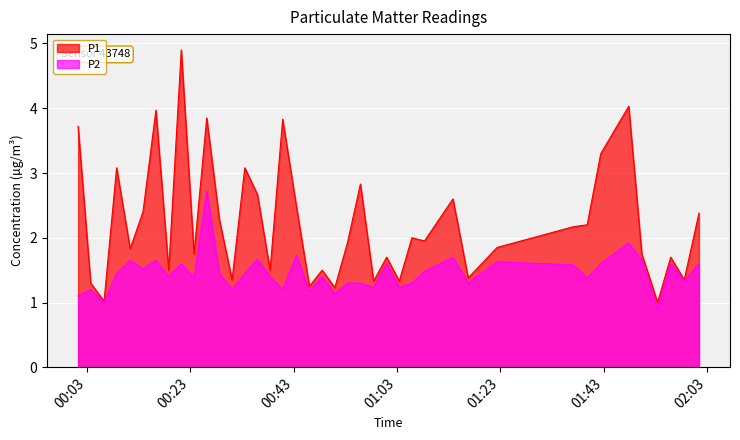

What is the greatest value displayed?

4.9